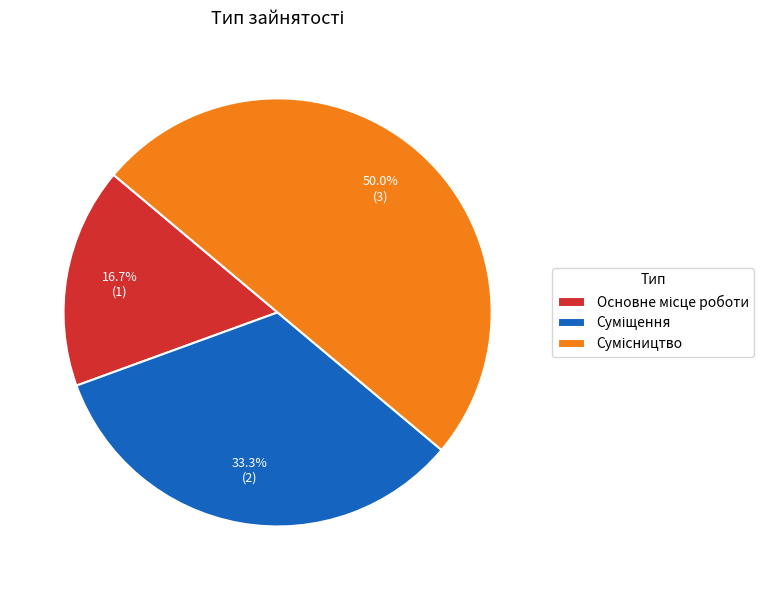

What percentage is NOT represented by Сумісництво?

50.0%